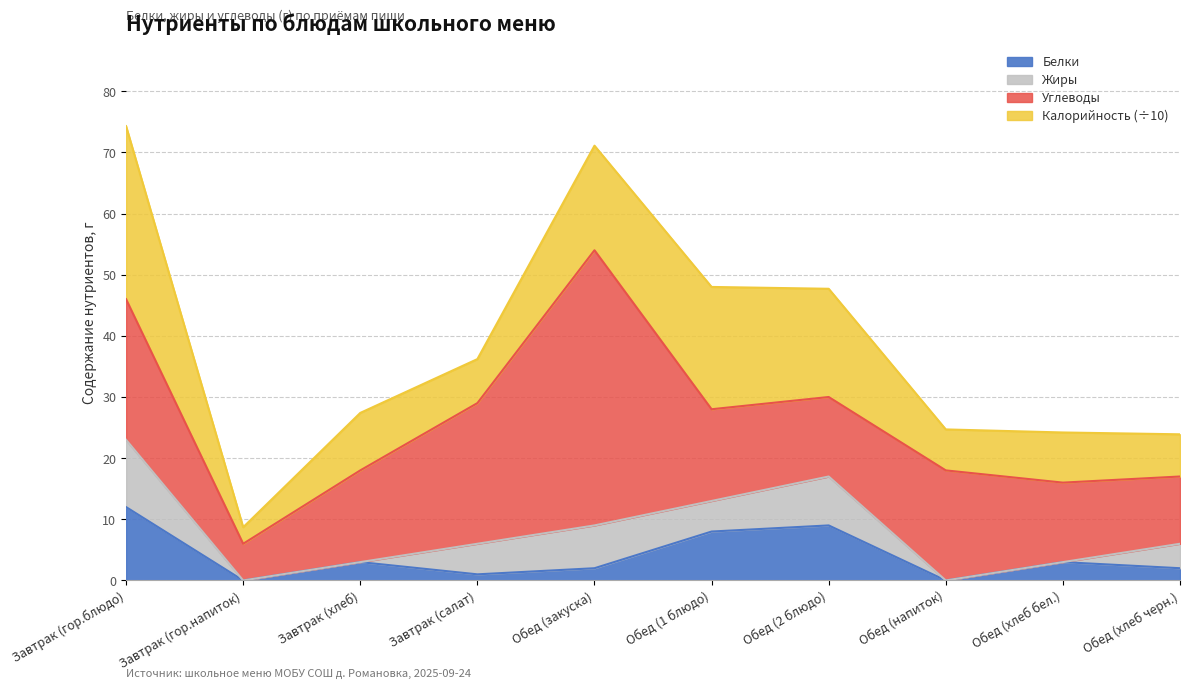

List the labels in order of Жиры value, smallest first.

Завтрак (гор.напиток), Завтрак (хлеб), Обед (напиток), Обед (хлеб бел.), Обед (хлеб черн.), Завтрак (салат), Обед (1 блюдо), Обед (закуска), Обед (2 блюдо), Завтрак (гор.блюдо)